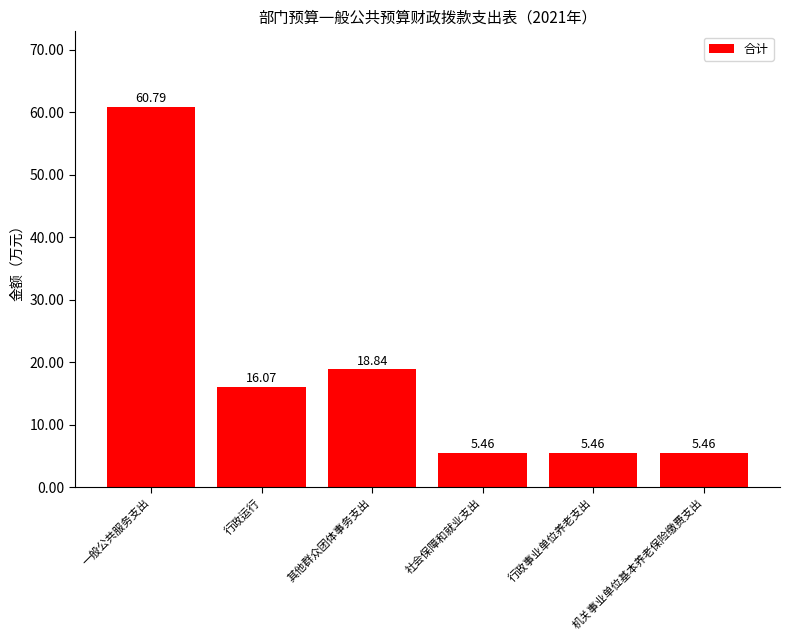

What is the label of the 4th bar from the right?

其他群众团体事务支出